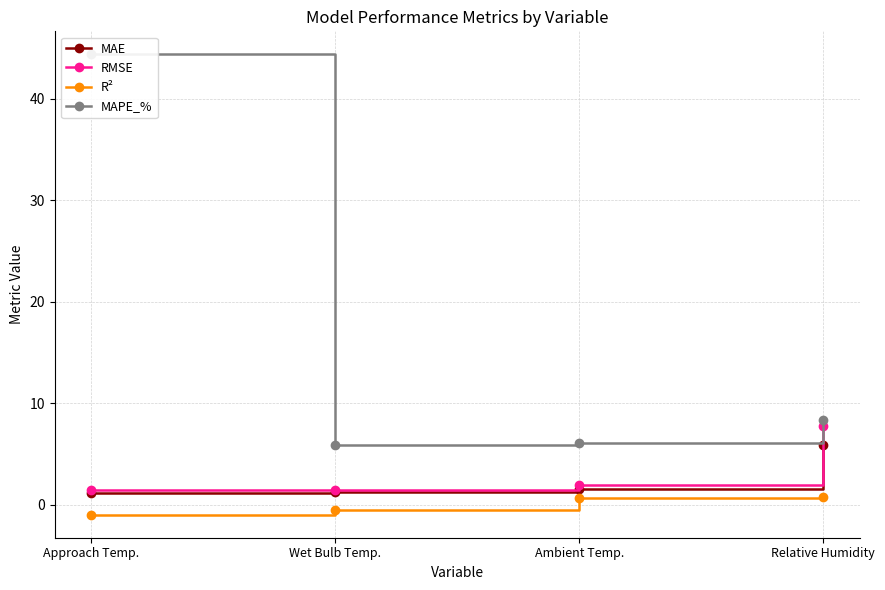

What position from the left is Approach Temp.?

1